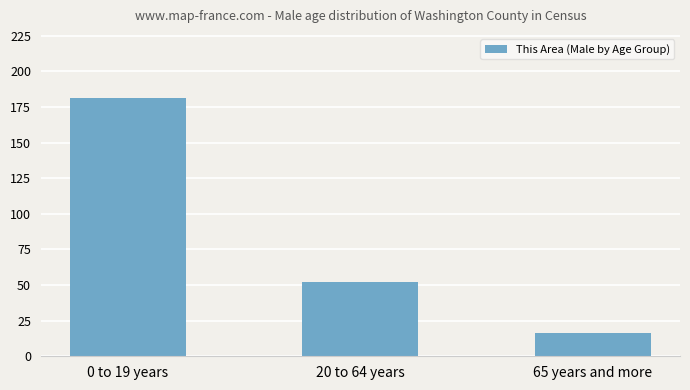

The chart shows a value of 181 at 0 to 19 years. True or false?

True